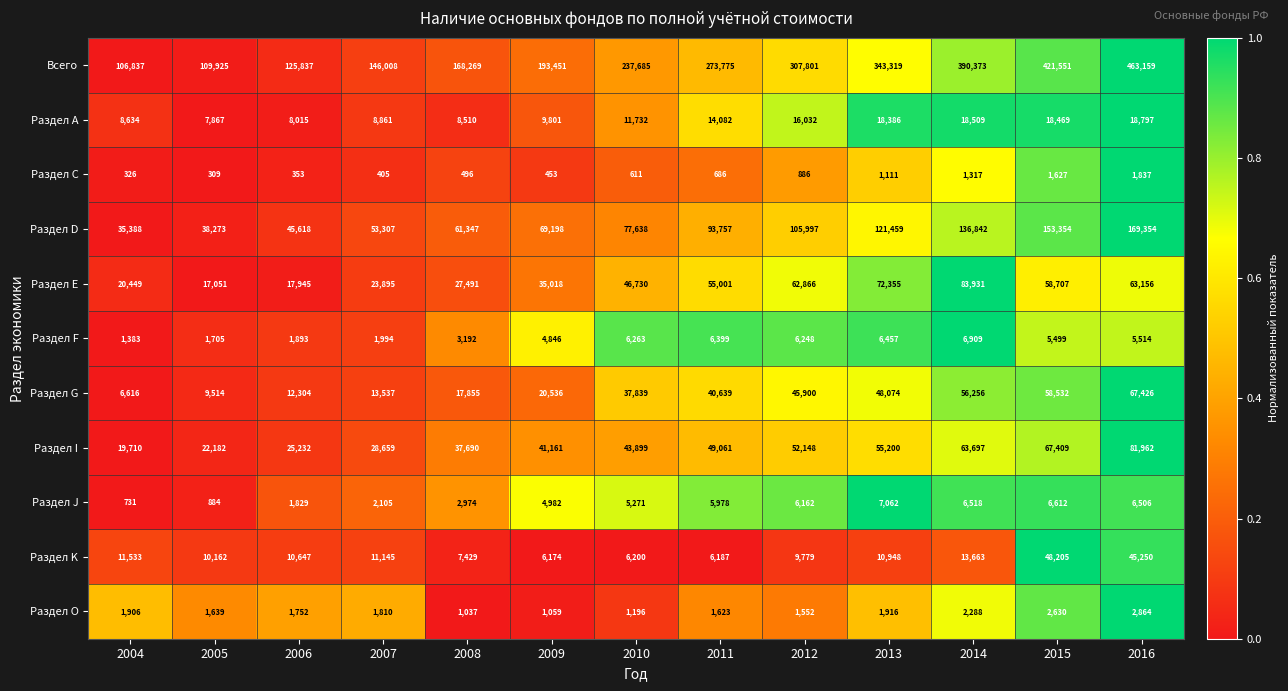

True or false: Раздел А has a value of 26503 at 2016.

False